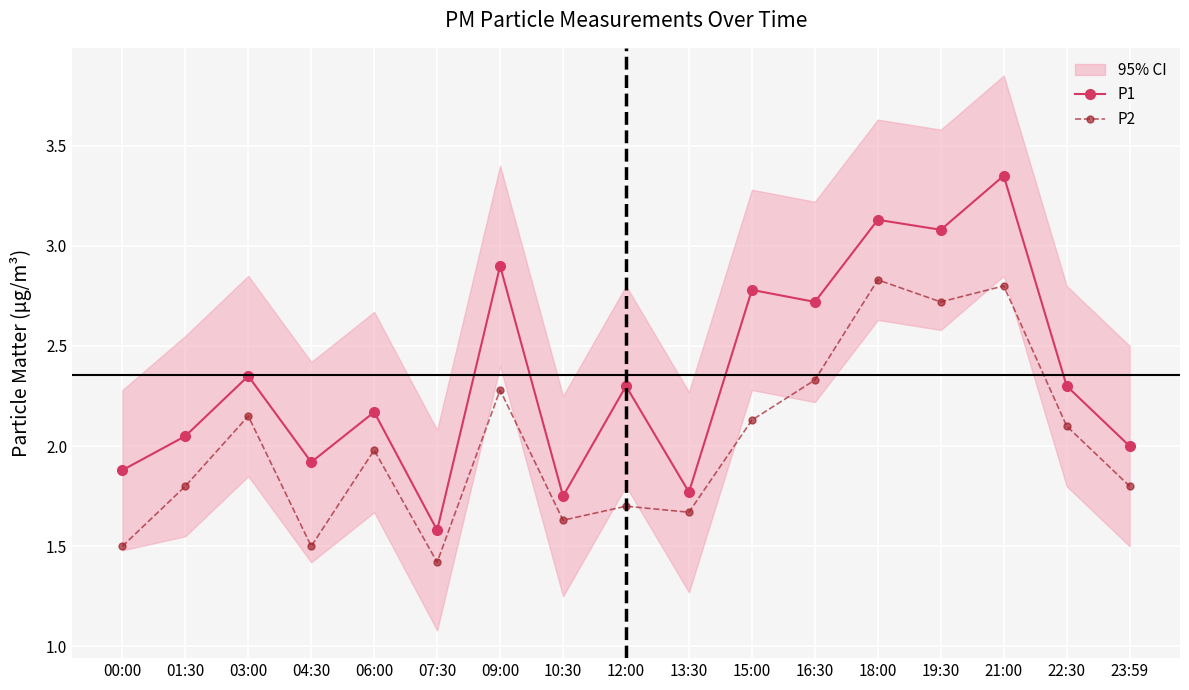

Is the value of P2 at 18:00 greater than the value of P1 at 22:30?

Yes